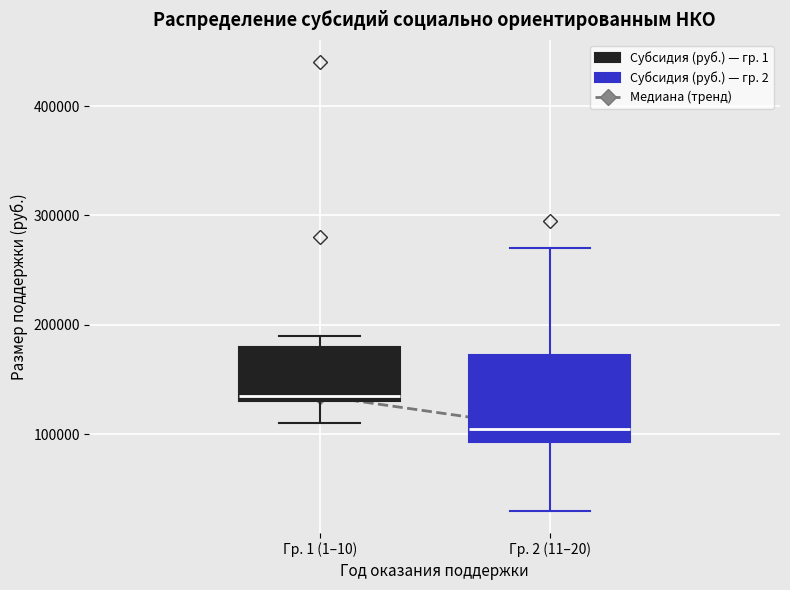

Comparing the boxes themselves (not the whiskers), which one is the tallest?

Гр. 2 (11–20)